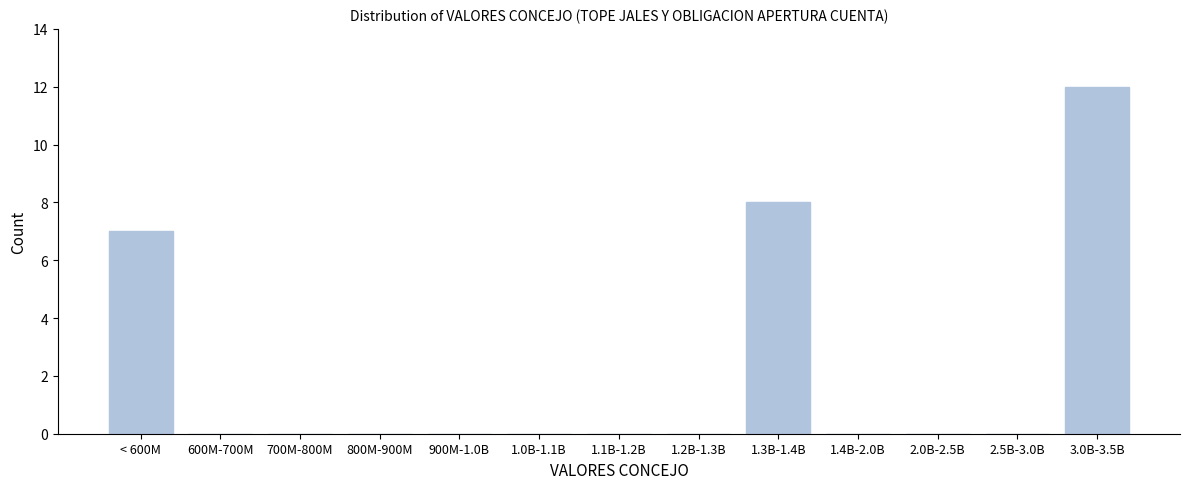

Reading left to right, what are all the values shown in this chart?

< 600M=7	600M-700M=0	700M-800M=0	800M-900M=0	900M-1.0B=0	1.0B-1.1B=0	1.1B-1.2B=0	1.2B-1.3B=0	1.3B-1.4B=8	1.4B-2.0B=0	2.0B-2.5B=0	2.5B-3.0B=0	3.0B-3.5B=12